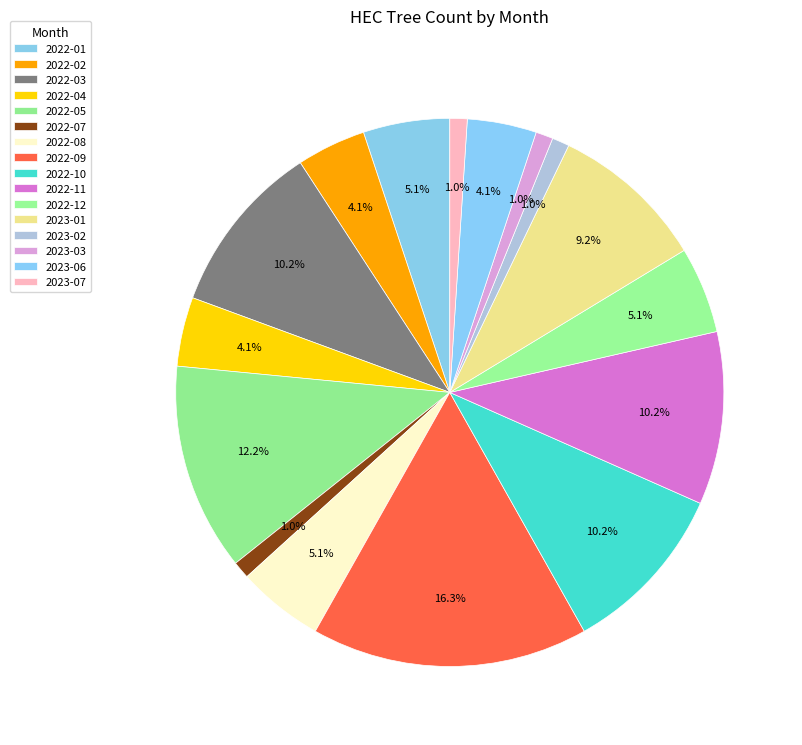

How many segments does this pie chart have?

16